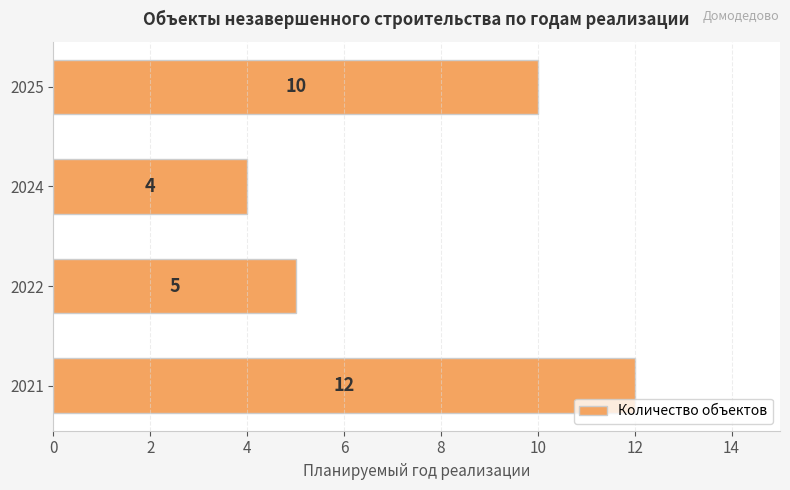

Does the chart contain stacked bars?

No